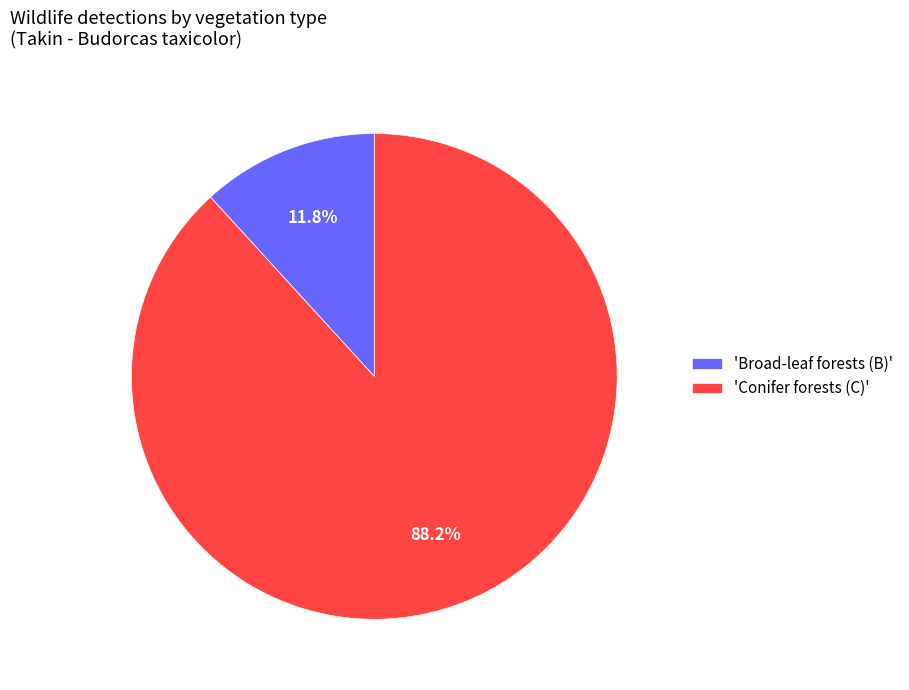

Does 'Broad-leaf forests (B)' represent more than half of the total?

No